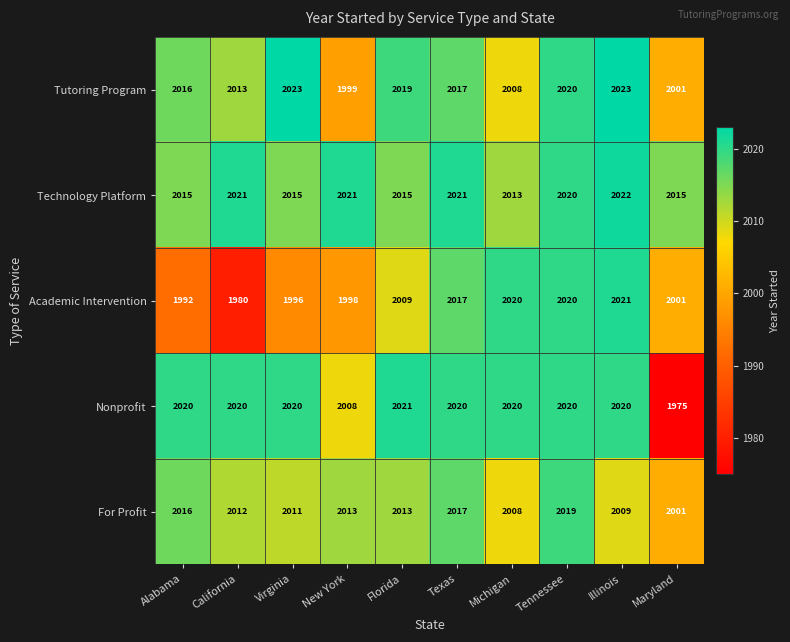

Count the number of data series in this chart.

5